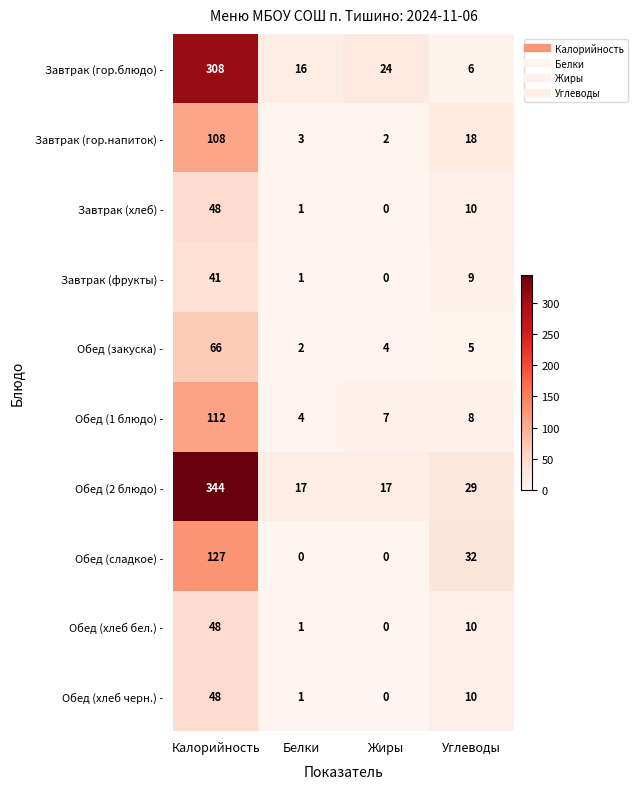

What is the sum of the Обед (хлеб черн.) - values at Углеводы and Калорийность?

58